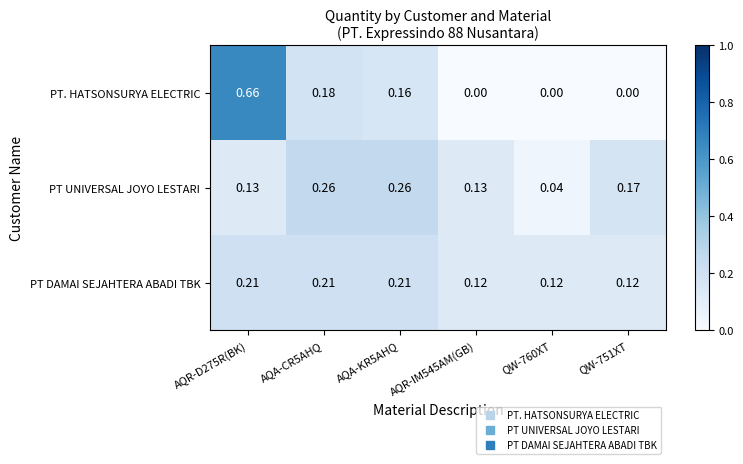

Which series has the widest spread of values?

PT. HATSONSURYA ELECTRIC